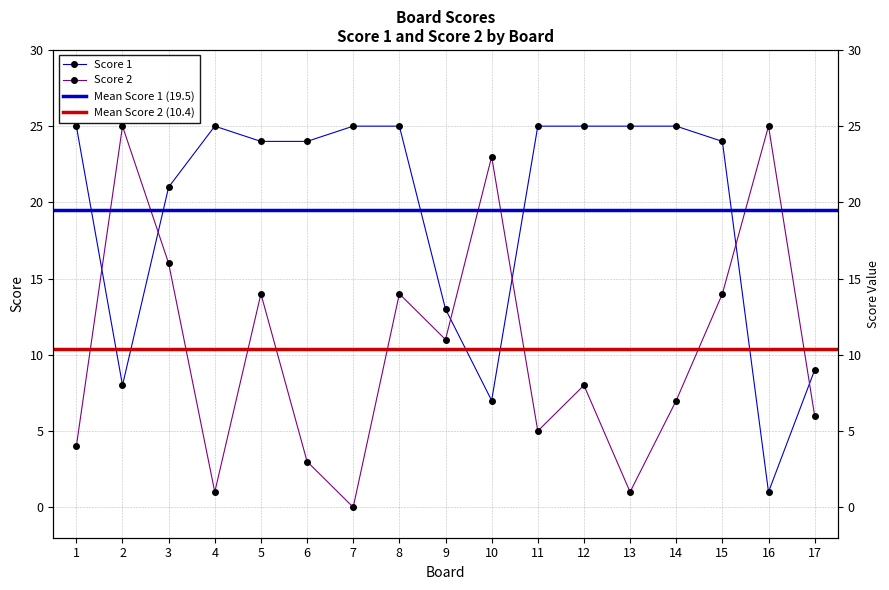

Which has a higher value, 4 or 14?

4